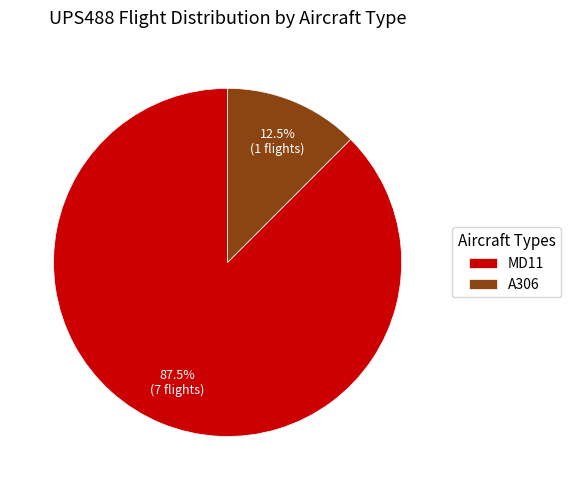

Combined, do MD11 and A306 account for over 50%?

Yes